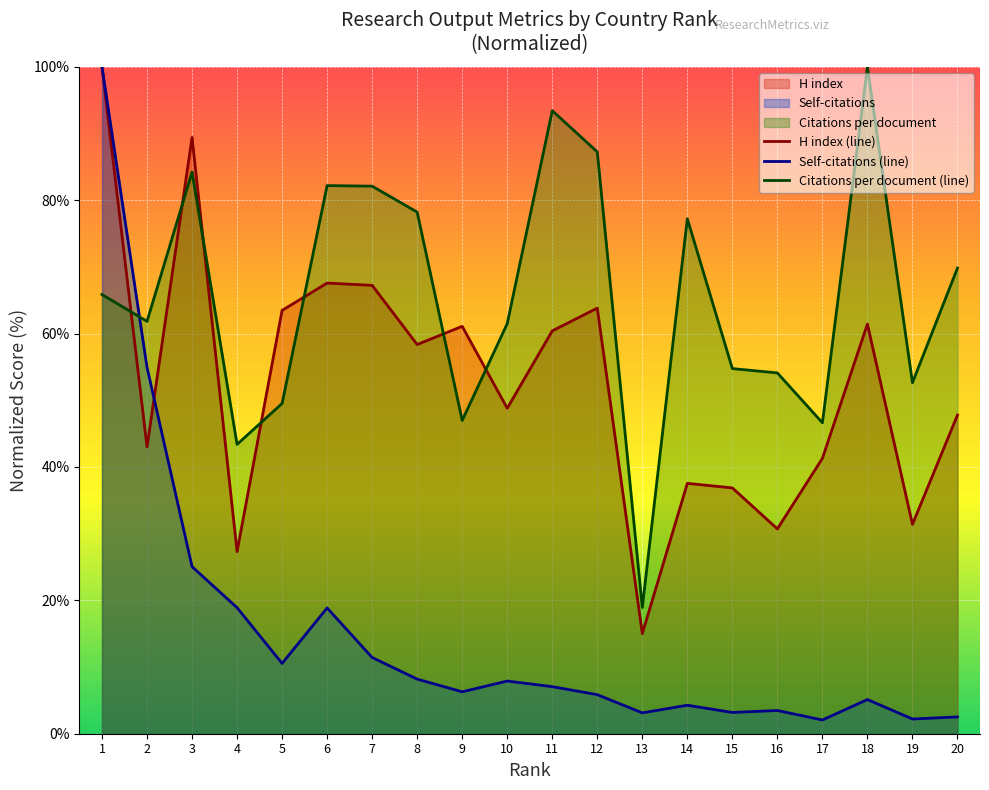

Between 3 and 17, which is larger?

3